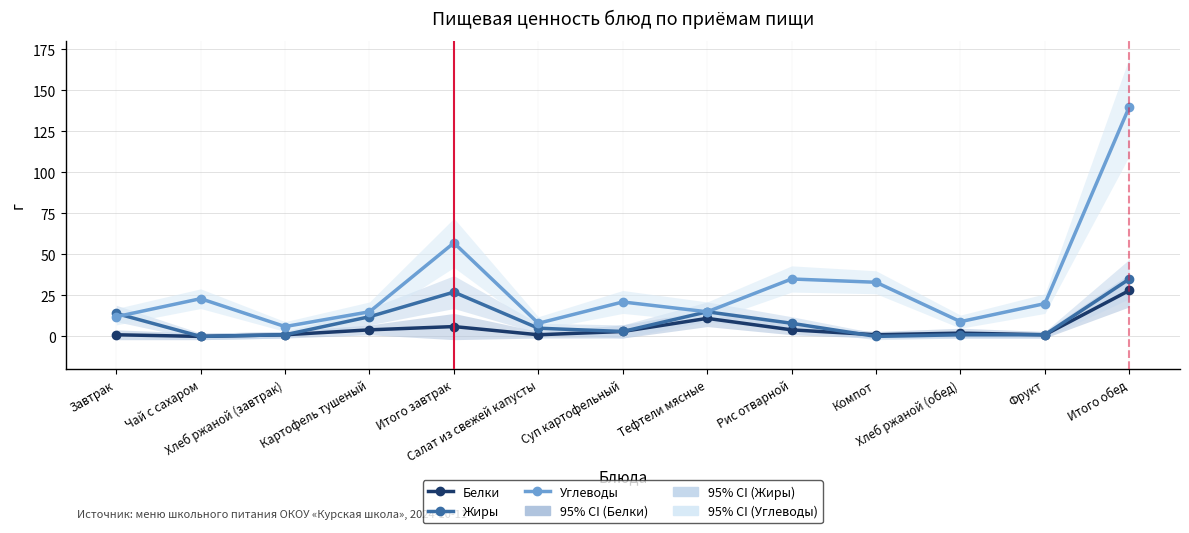

Reading right to left, list all the values displayed in this chart.

Белки: Итого обед=28	Фрукт=1	Хлеб ржаной (обед)=2	Компот=1	Рис отварной=4	Тефтели мясные=11	Суп картофельный=3	Салат из свежей капусты=1	Итого завтрак=6	Картофель тушеный=4	Хлеб ржаной (завтрак)=1	Чай с сахаром=0	Завтрак=1
Жиры: Итого обед=35	Фрукт=1	Хлеб ржаной (обед)=1	Компот=0	Рис отварной=8	Тефтели мясные=15	Суп картофельный=3	Салат из свежей капусты=5	Итого завтрак=27	Картофель тушеный=12	Хлеб ржаной (завтрак)=1	Чай с сахаром=0	Завтрак=14
Углеводы: Итого обед=140	Фрукт=20	Хлеб ржаной (обед)=9	Компот=33	Рис отварной=35	Тефтели мясные=15	Суп картофельный=21	Салат из свежей капусты=8	Итого завтрак=57	Картофель тушеный=15	Хлеб ржаной (завтрак)=6	Чай с сахаром=23	Завтрак=12